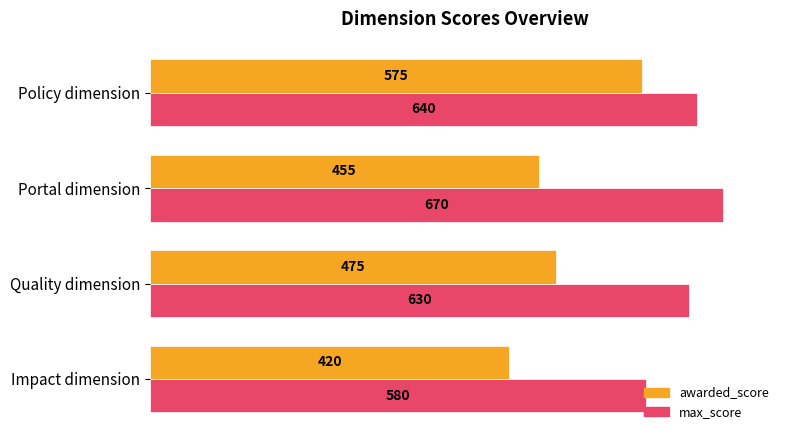

Rank the series by their maximum value, from highest to lowest.

max_score, awarded_score